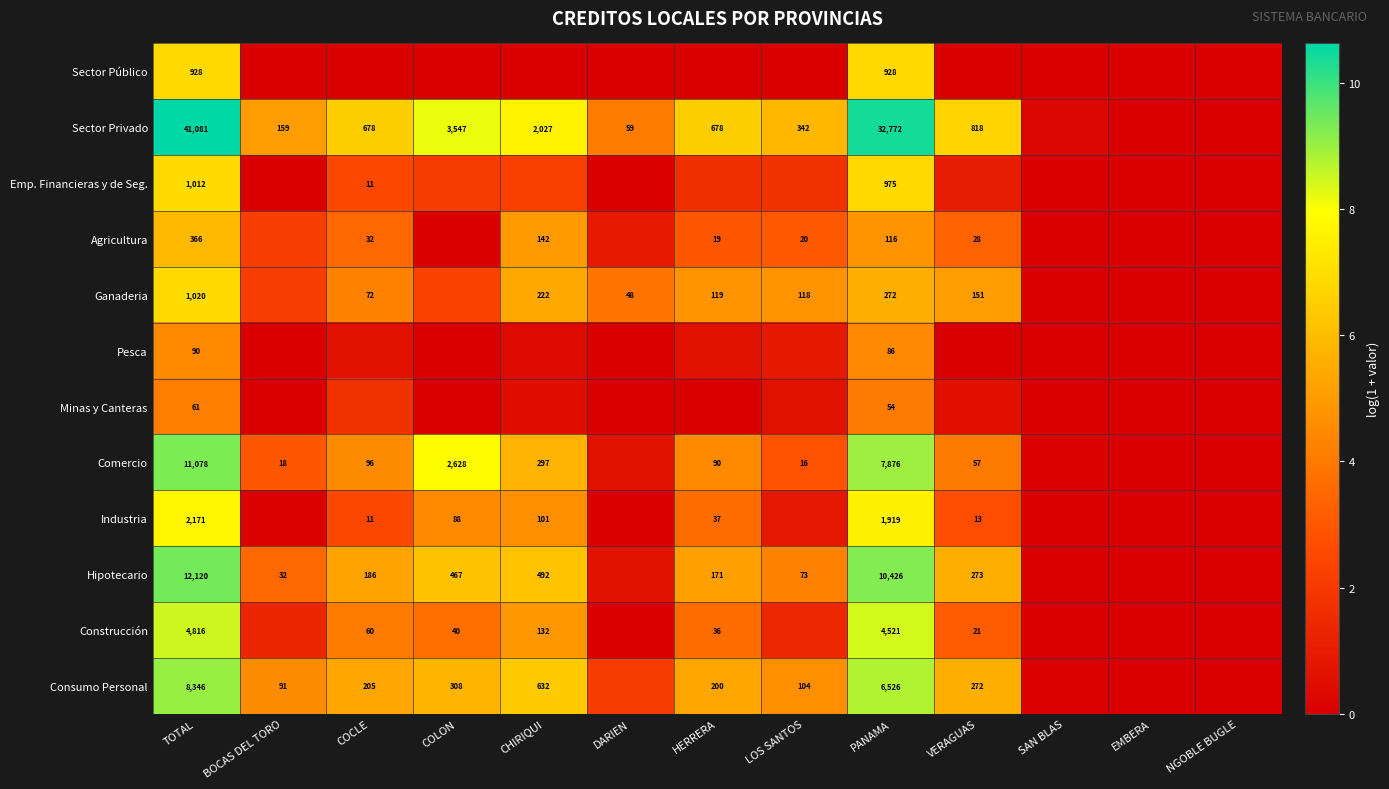

Rank the series at TOTAL from highest to lowest value.

Sector Privado, Hipotecario, Comercio, Consumo Personal, Construcción, Industria, Ganaderia, Emp. Financieras y de Seg., Sector Público, Agricultura, Pesca, Minas y Canteras